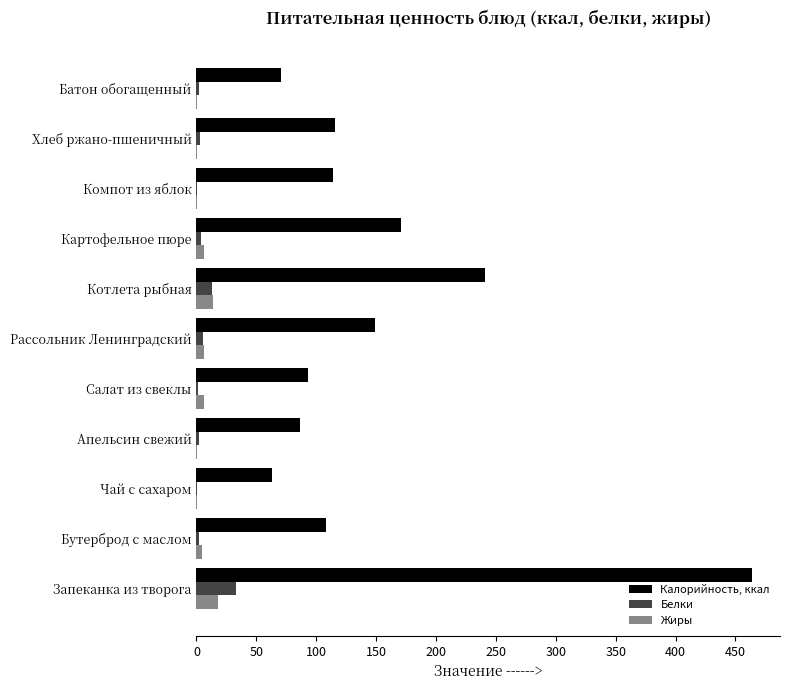

Which series has the largest range (max minus min)?

Калорийность, ккал